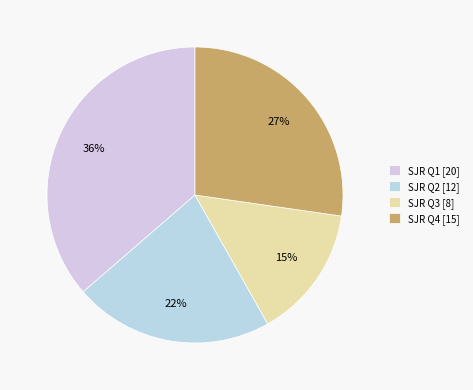

How many slices are in this pie chart?

4